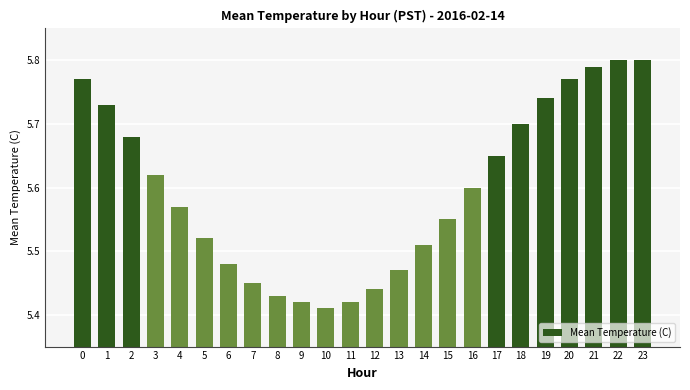

What is the ratio of the value at 10 to the value at 8?

1.0